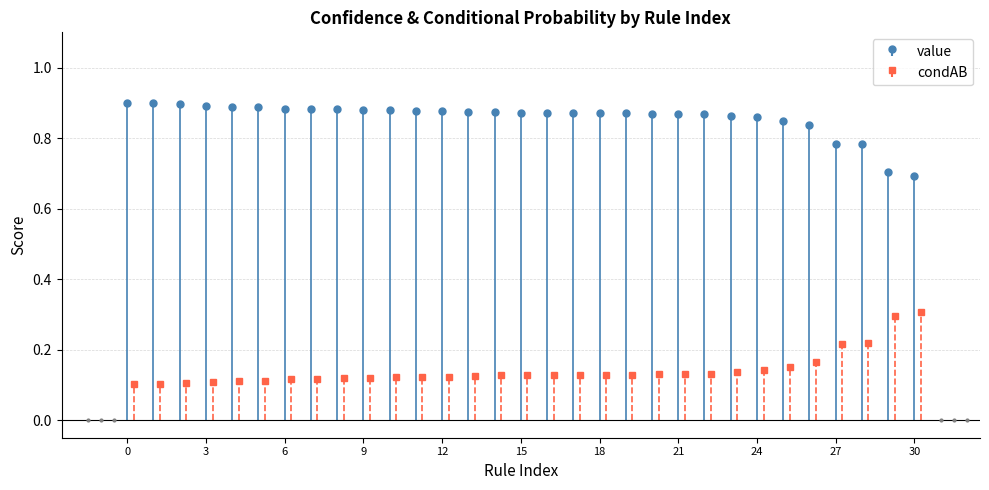

Count the number of data series in this chart.

2